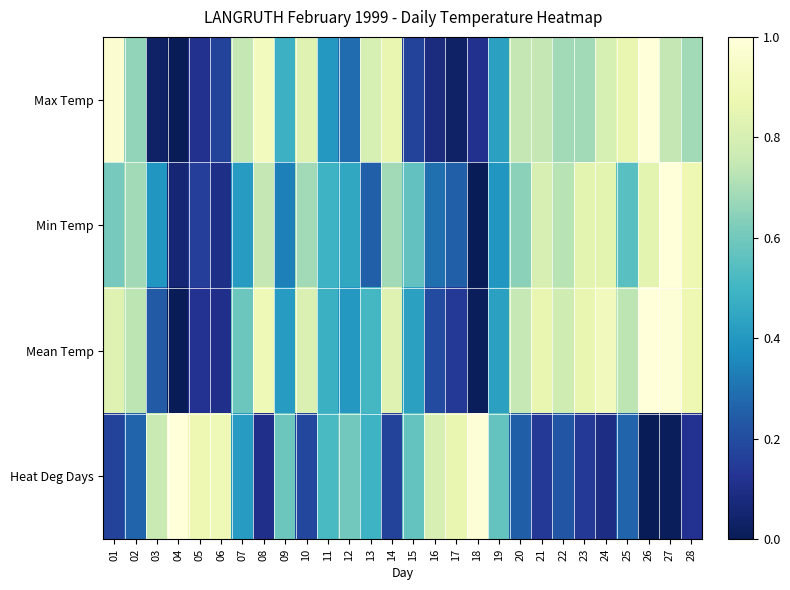

Reading right to left, transcribe all the data shown in this chart.

Max Temp: 28=0.7	27=0.7	26=1.0	25=0.9	24=0.8	23=0.7	22=0.7	21=0.7	20=0.7	19=0.4	18=0.1	17=0.0	16=0.1	15=0.2	14=0.9	13=0.8	12=0.3	11=0.4	10=0.8	09=0.5	08=0.9	07=0.7	06=0.2	05=0.1	04=0.0	03=0.0	02=0.7	01=1.0
Min Temp: 28=0.9	27=1.0	26=0.8	25=0.5	24=0.8	23=0.8	22=0.7	21=0.8	20=0.6	19=0.4	18=0.0	17=0.3	16=0.3	15=0.6	14=0.7	13=0.3	12=0.5	11=0.5	10=0.7	09=0.3	08=0.7	07=0.4	06=0.1	05=0.2	04=0.1	03=0.4	02=0.7	01=0.6
Mean Temp: 28=0.9	27=1.0	26=1.0	25=0.7	24=0.9	23=0.9	22=0.8	21=0.9	20=0.7	19=0.4	18=0.0	17=0.1	16=0.2	15=0.4	14=0.8	13=0.5	12=0.4	11=0.5	10=0.8	09=0.4	08=0.9	07=0.6	06=0.1	05=0.1	04=0.0	03=0.2	02=0.7	01=0.8
Heat Deg Days: 28=0.1	27=0.0	26=0.0	25=0.3	24=0.1	23=0.1	22=0.2	21=0.1	20=0.3	19=0.6	18=1.0	17=0.9	16=0.8	15=0.6	14=0.2	13=0.5	12=0.6	11=0.5	10=0.2	09=0.6	08=0.1	07=0.4	06=0.9	05=0.9	04=1.0	03=0.8	02=0.3	01=0.2